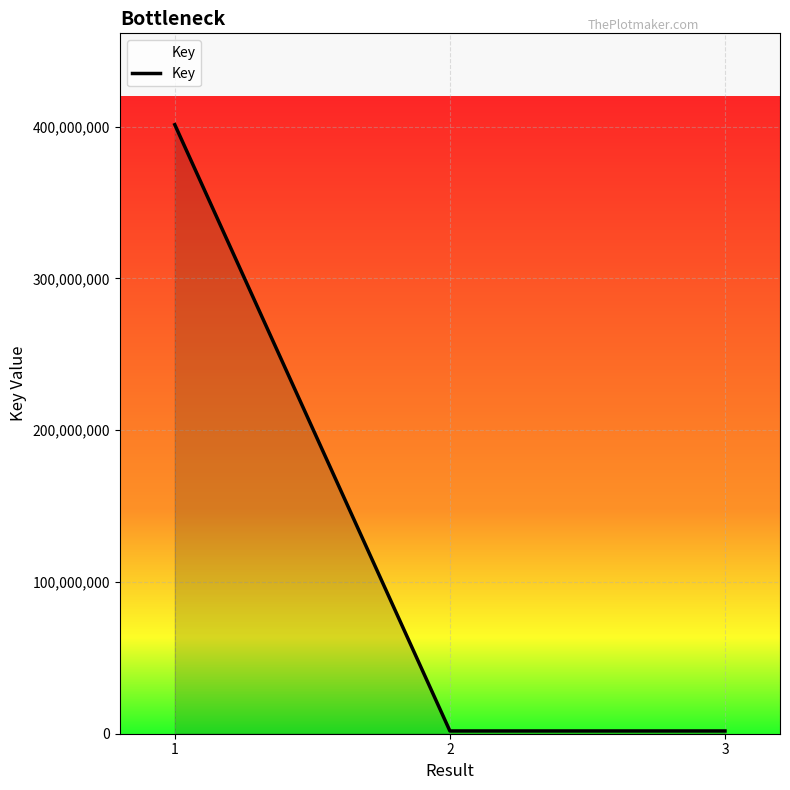

What is the maximum value shown in the chart?

401195023